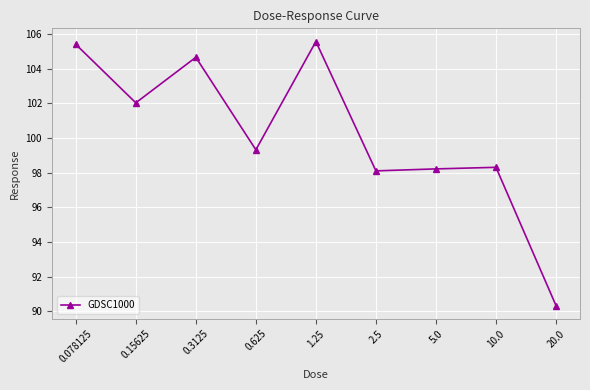

How many data points does each series have?

9